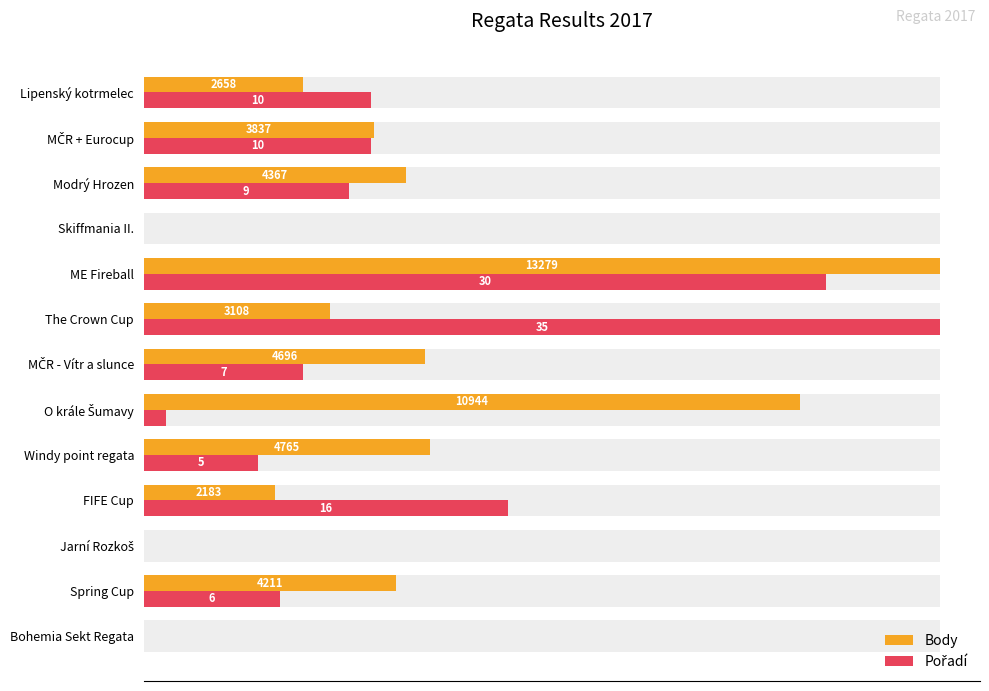

How many bars are there in total?

26